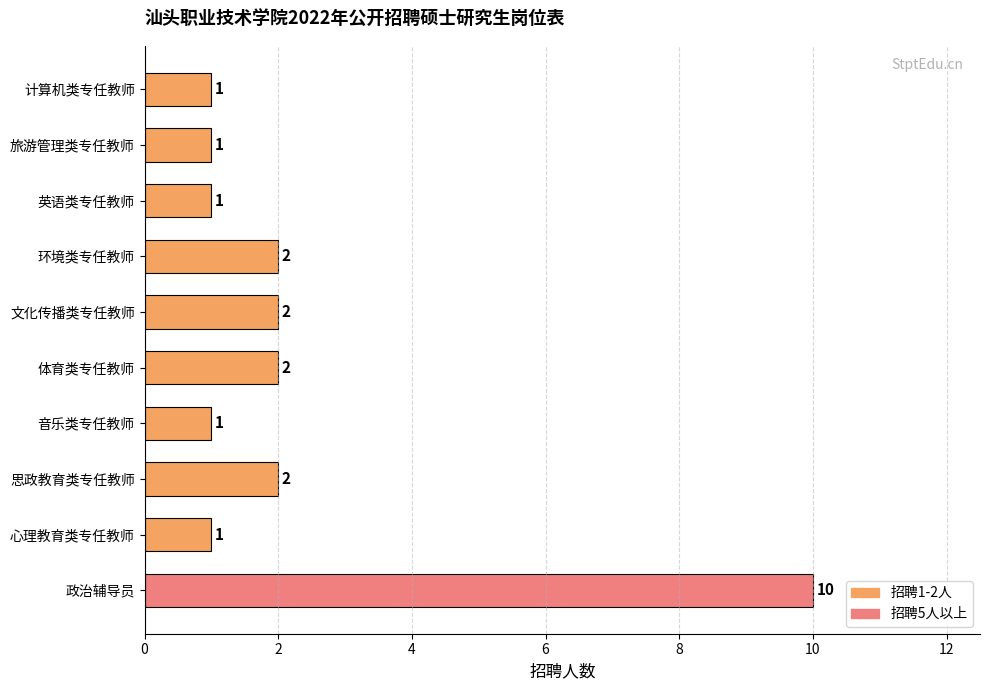

What is the change in value from 思政教育类专任教师 to 政治辅导员?

+8